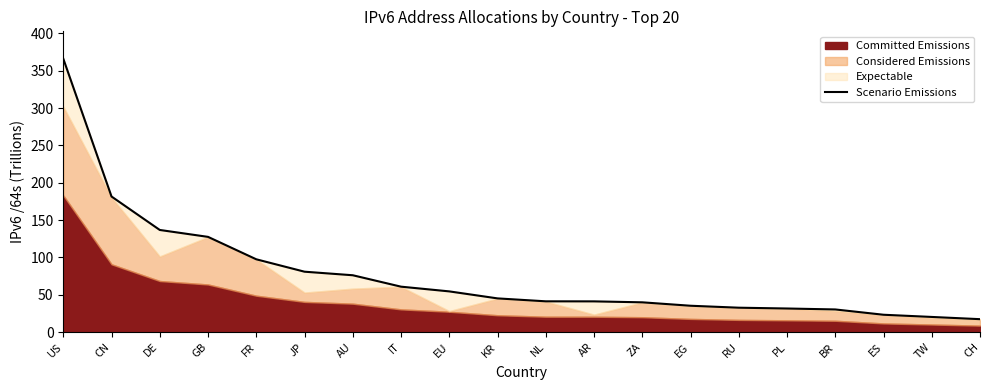

True or false: the data shows 165.5 at FR.

False